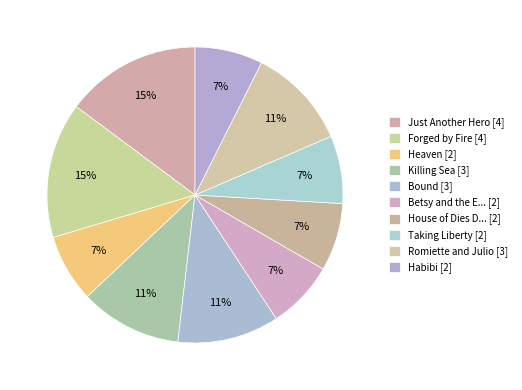

How many slices are in this pie chart?

10